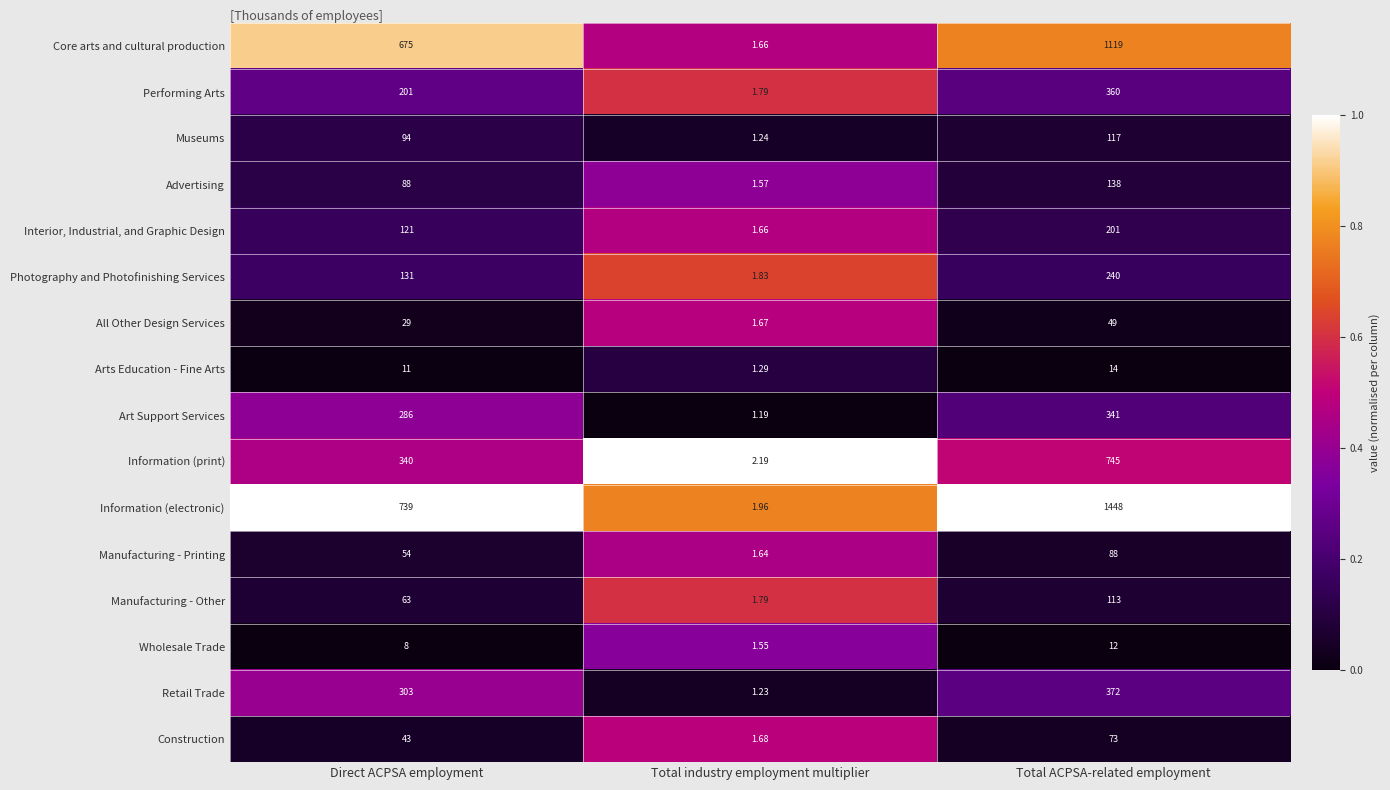

Between Direct ACPSA employment and Total industry employment multiplier, which series saw the biggest shift?

Information (electronic)